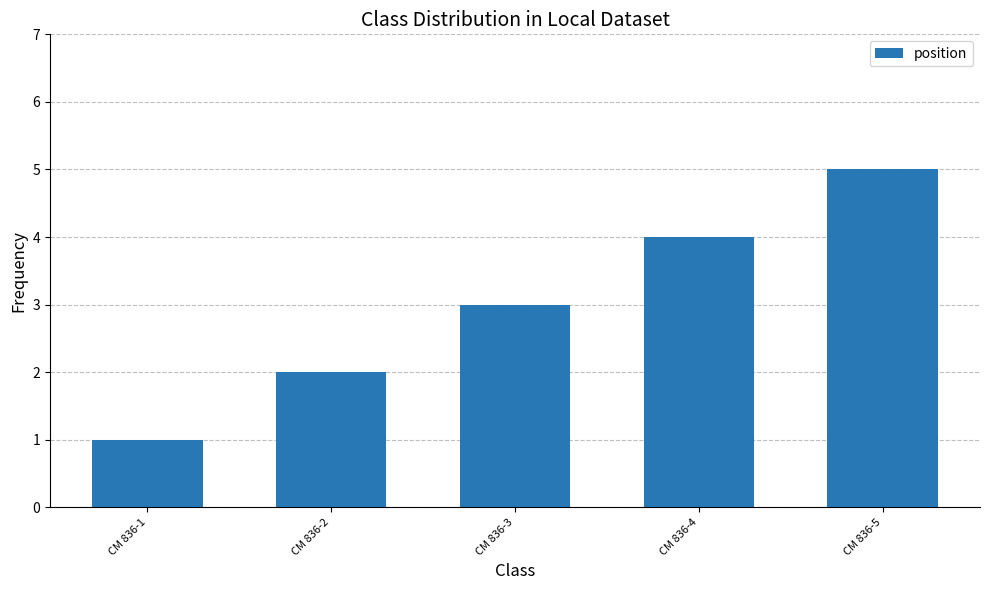

What is the difference between the maximum and minimum values?

4